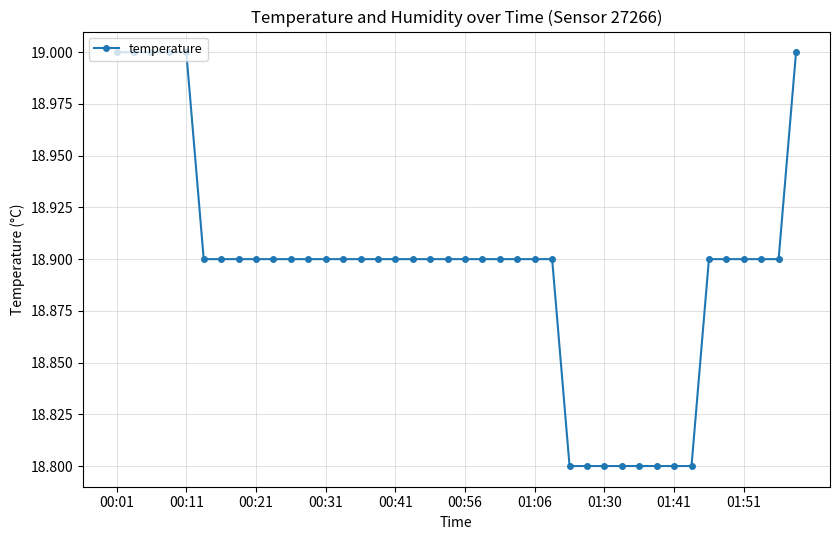

What is the value of the 15th point from the left?

18.9